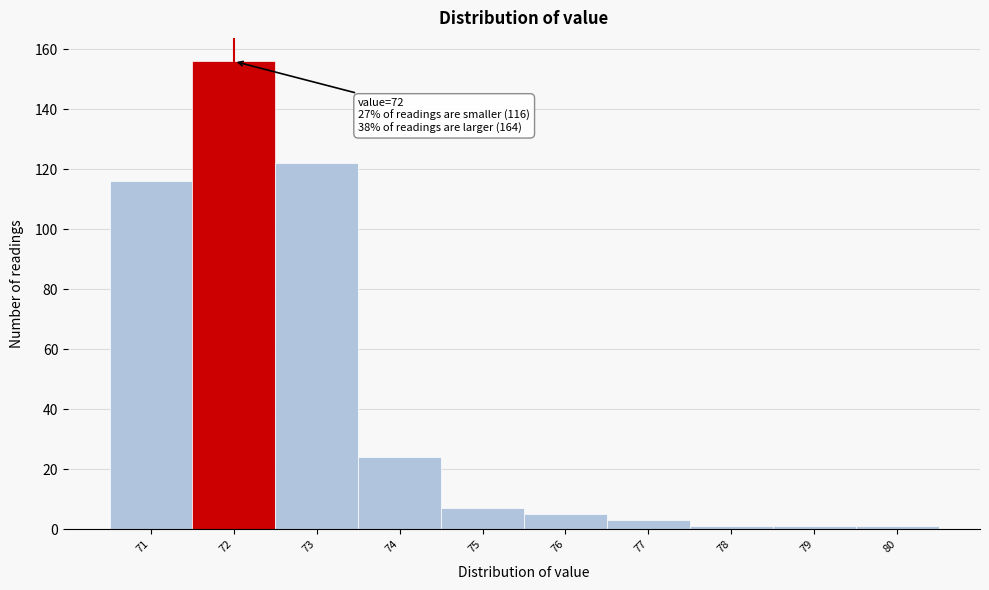

Over which range of the x-axis is the bar tallest?

71.5 to 72.5